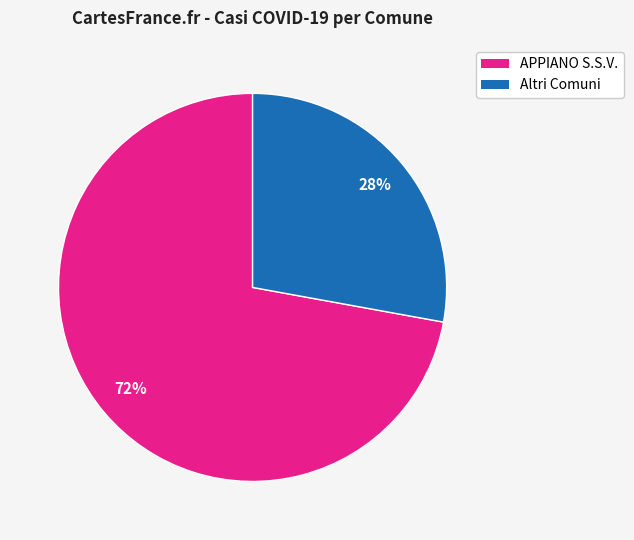

To the nearest percent, what is the average slice percentage?

50%